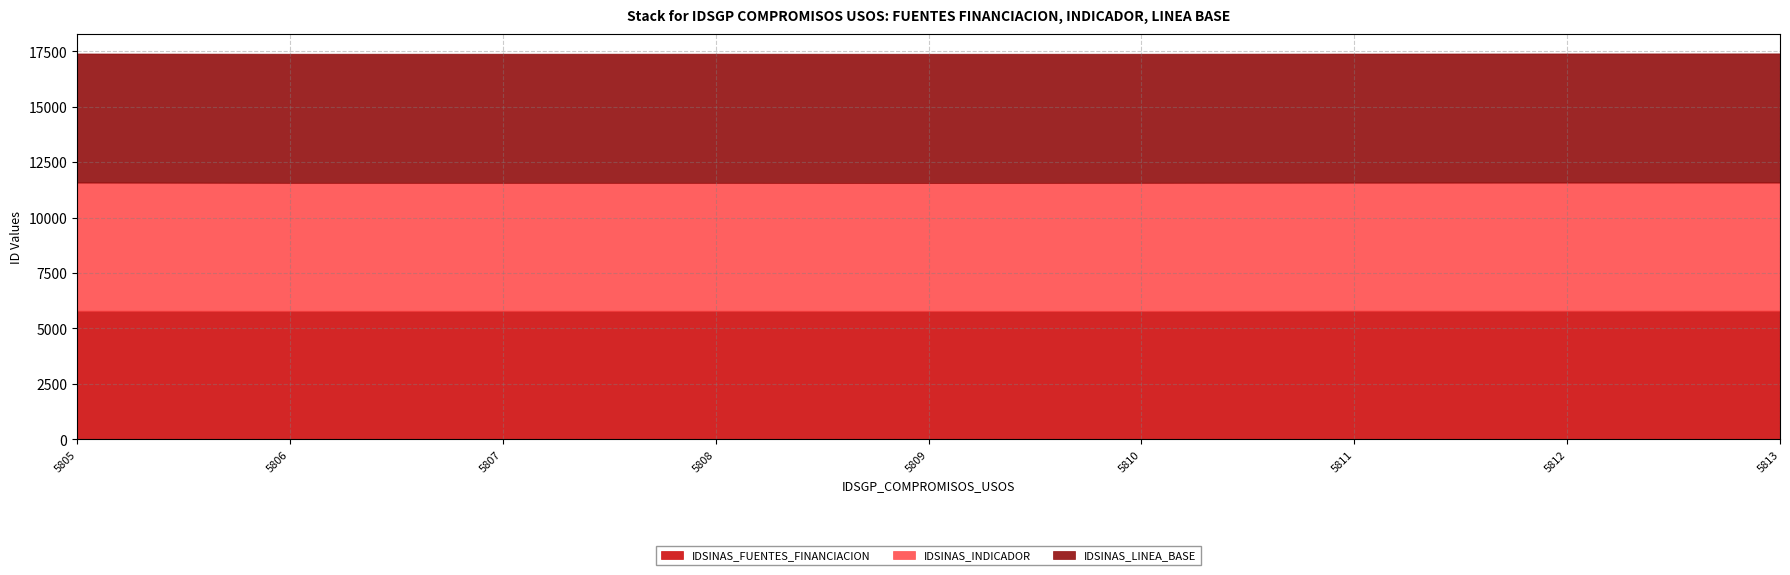

Rank the series at 5810 from highest to lowest value.

IDSINAS_LINEA_BASE, IDSINAS_FUENTES_FINANCIACION, IDSINAS_INDICADOR